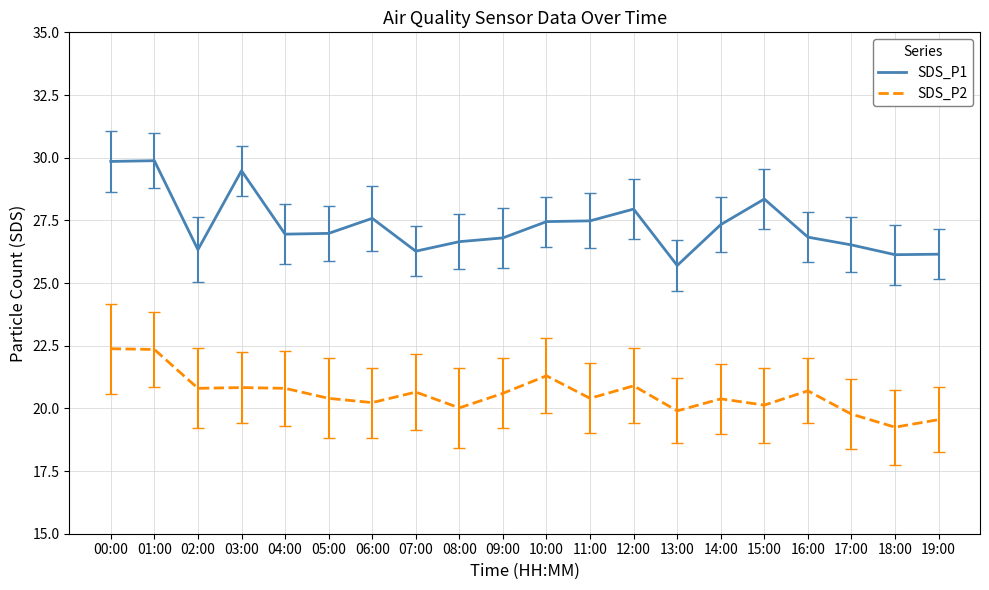

True or false: SDS_P1 has more than 1 points higher than both neighbors.

True